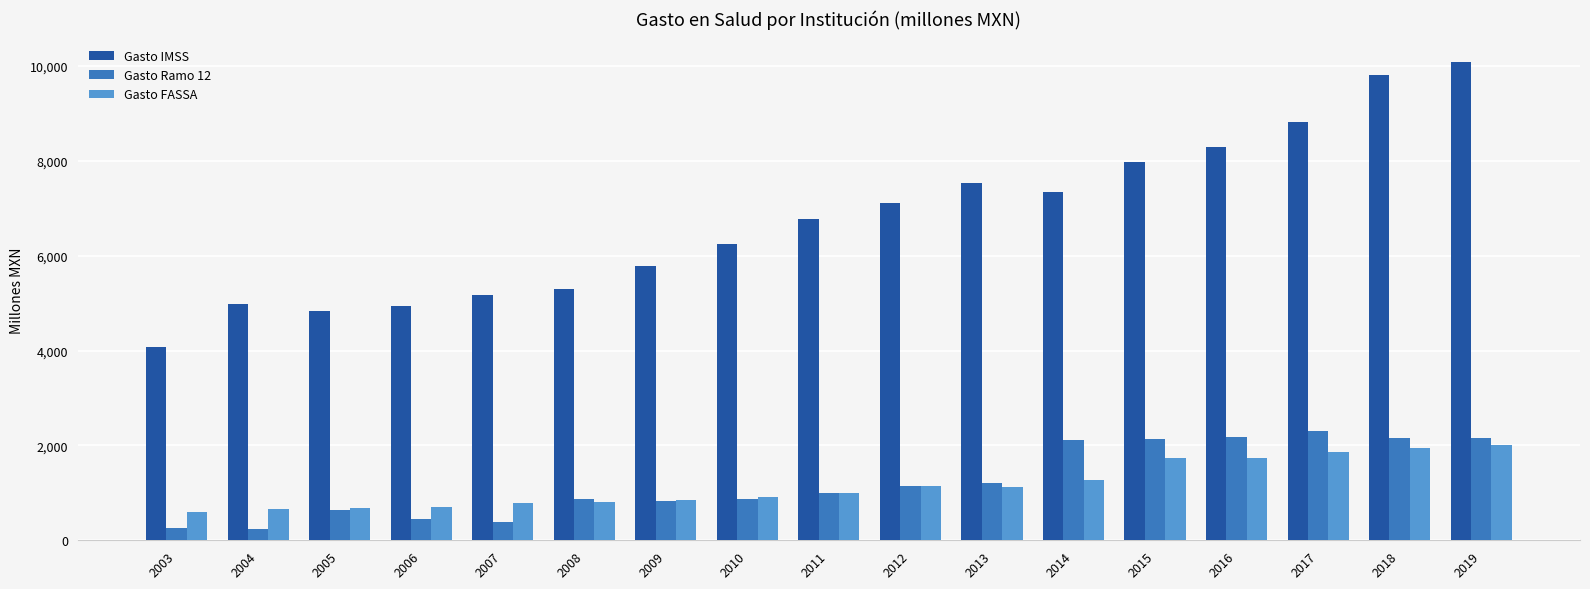

True or false: Gasto Ramo 12 has a value of 2147.5 at 2019.

True